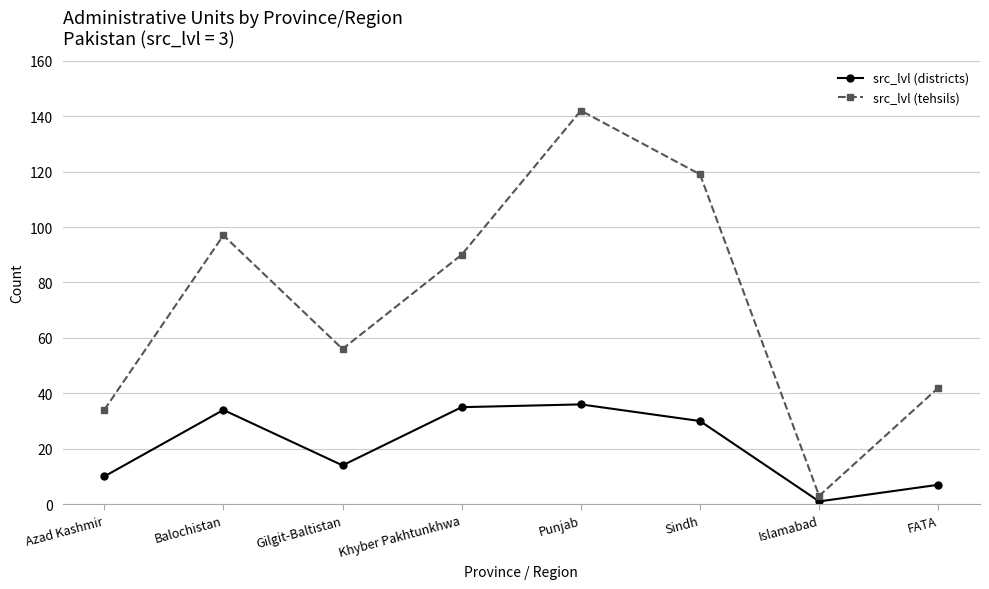

Reading left to right, transcribe all the data shown in this chart.

src_lvl (districts): 10	34	14	35	36	30	1	7
src_lvl (tehsils): 34	97	56	90	142	119	3	42